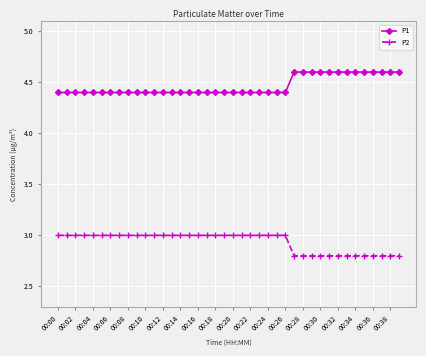

What is the maximum value for P1?

4.6